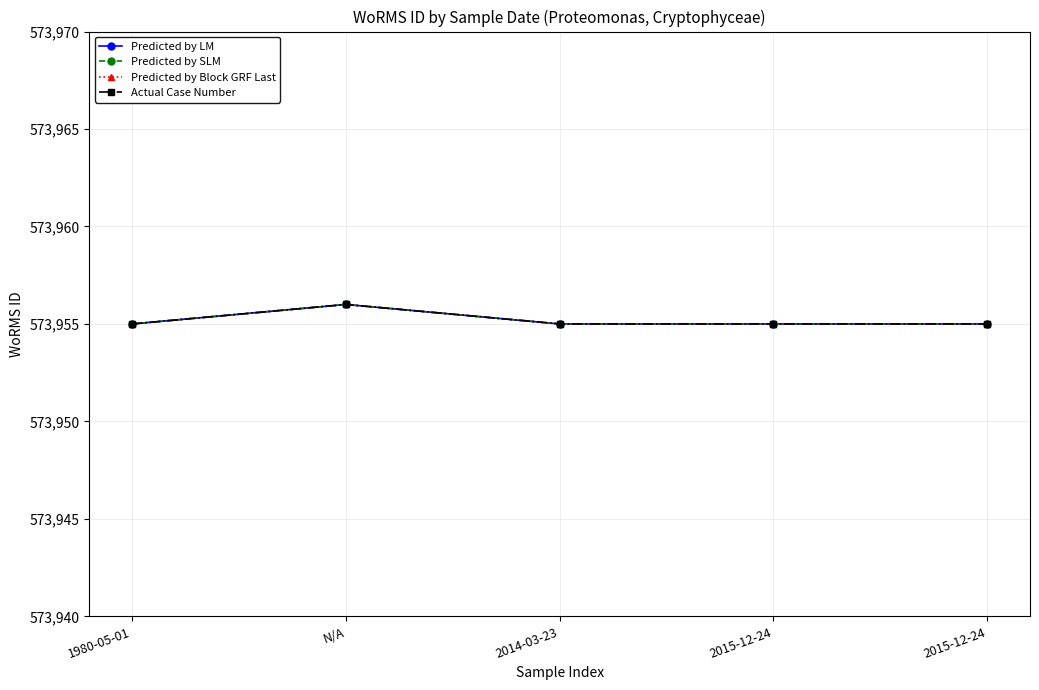

True or false: Actual Case Number has more than 0 points higher than both neighbors.

True